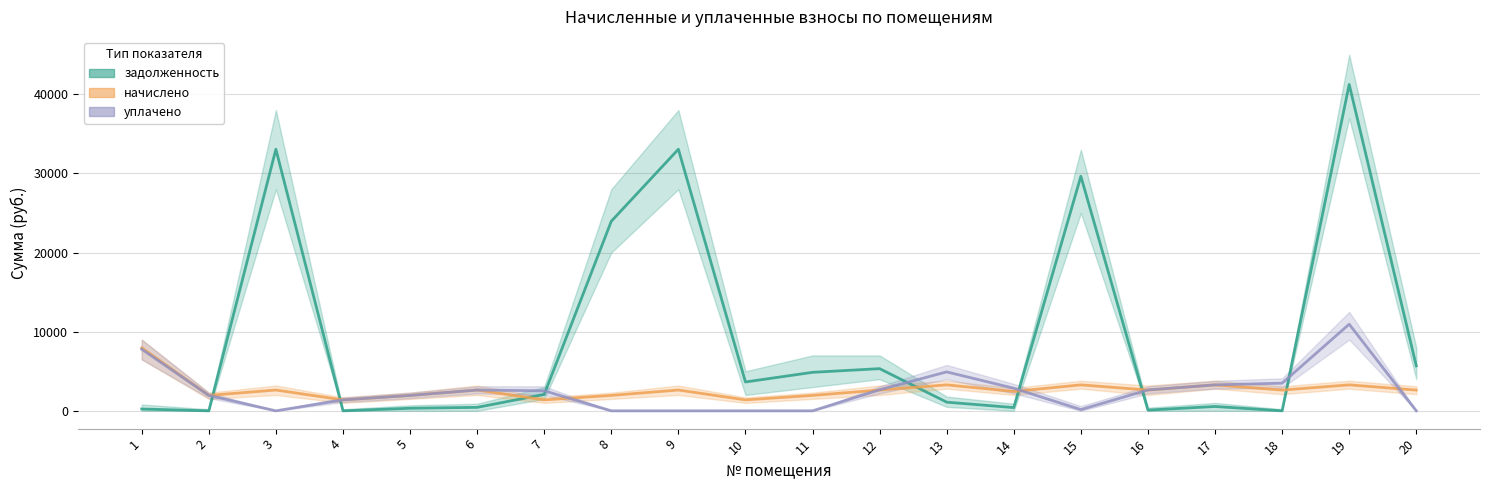

Does the chart display data point markers on the line(s)?

No